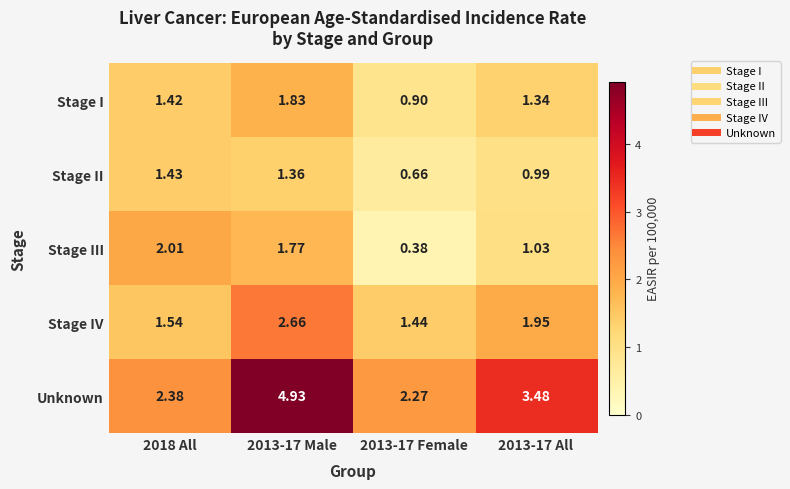

Which series has the largest range (max minus min)?

Unknown